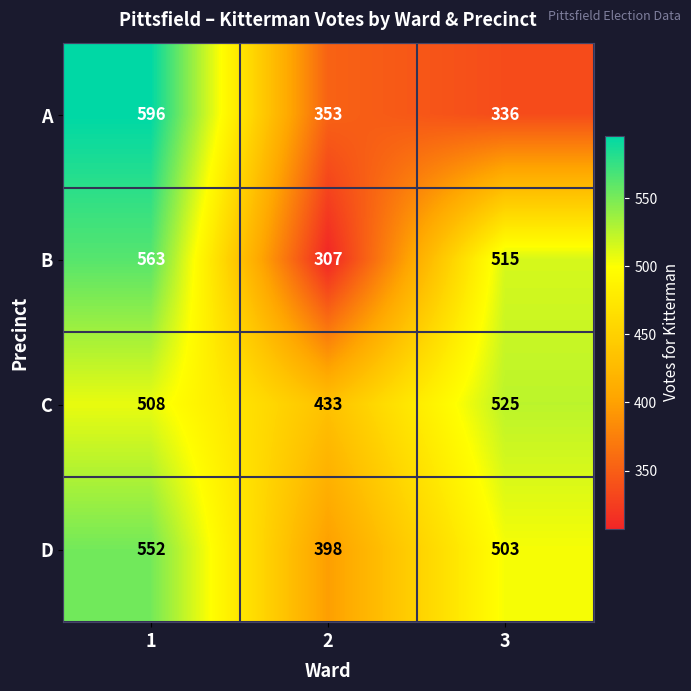

At how many categories does at least one series exceed 404?

3